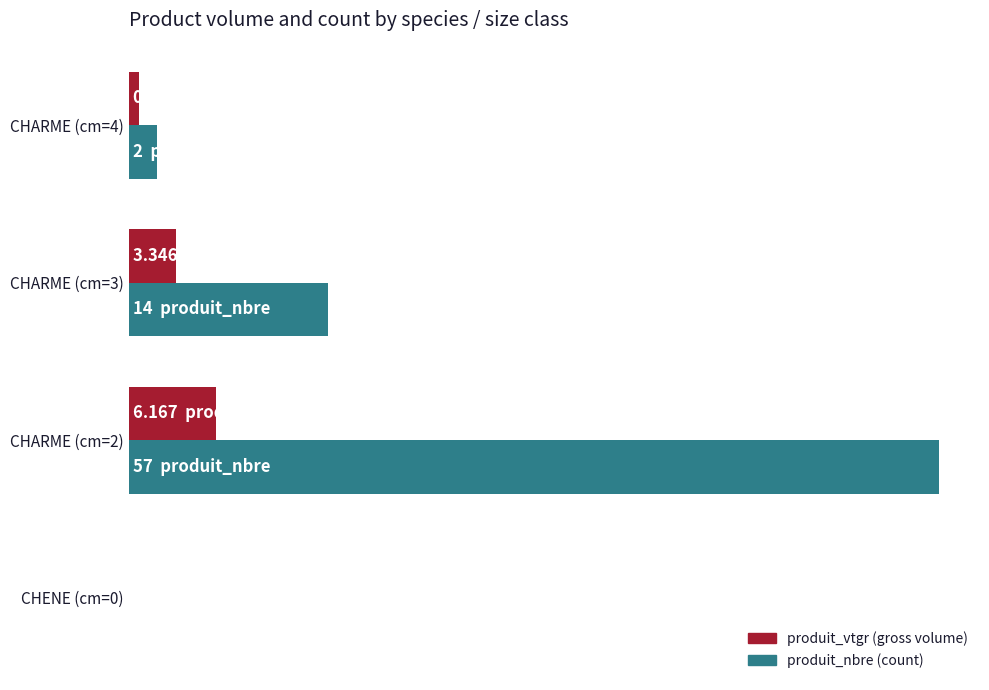

Reading left to right, what are all the values shown in this chart?

produit_nbre: 0.0	57.0	14.0	2.0
produit_vtgr: 0.0	6.2	3.3	0.7